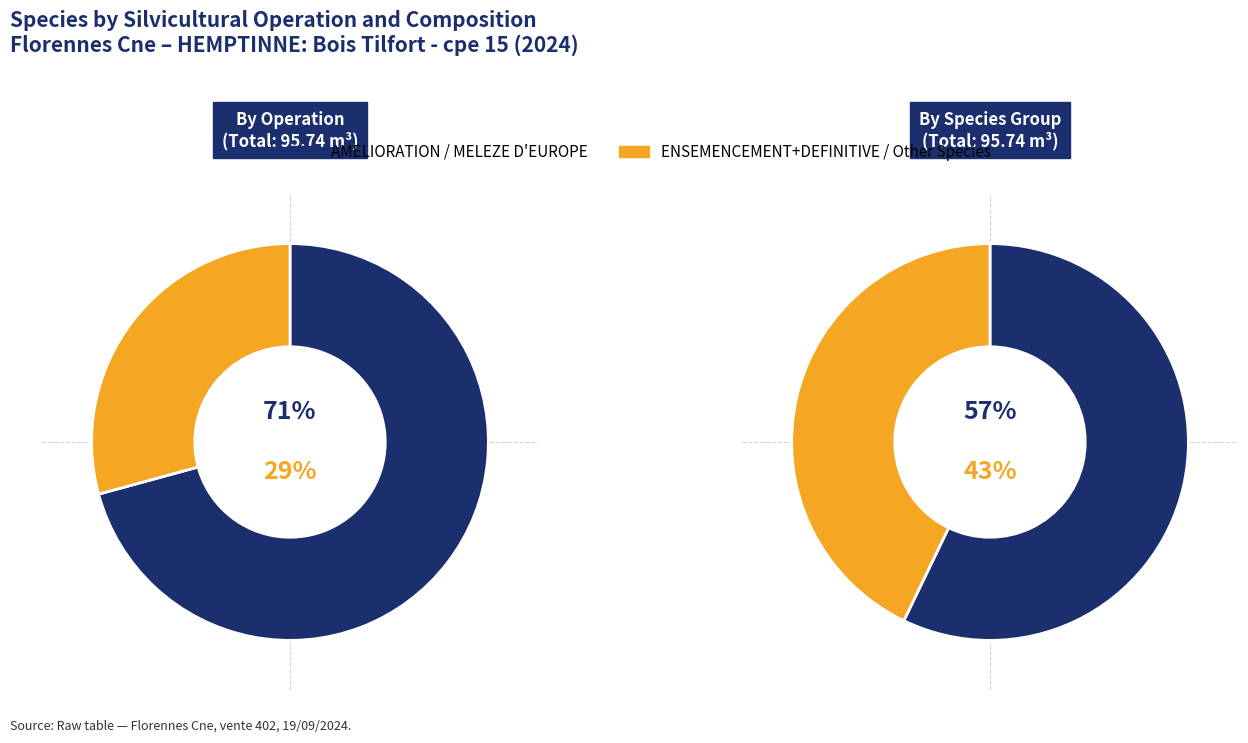

Is it true that FRENE is 12% of the pie?

False